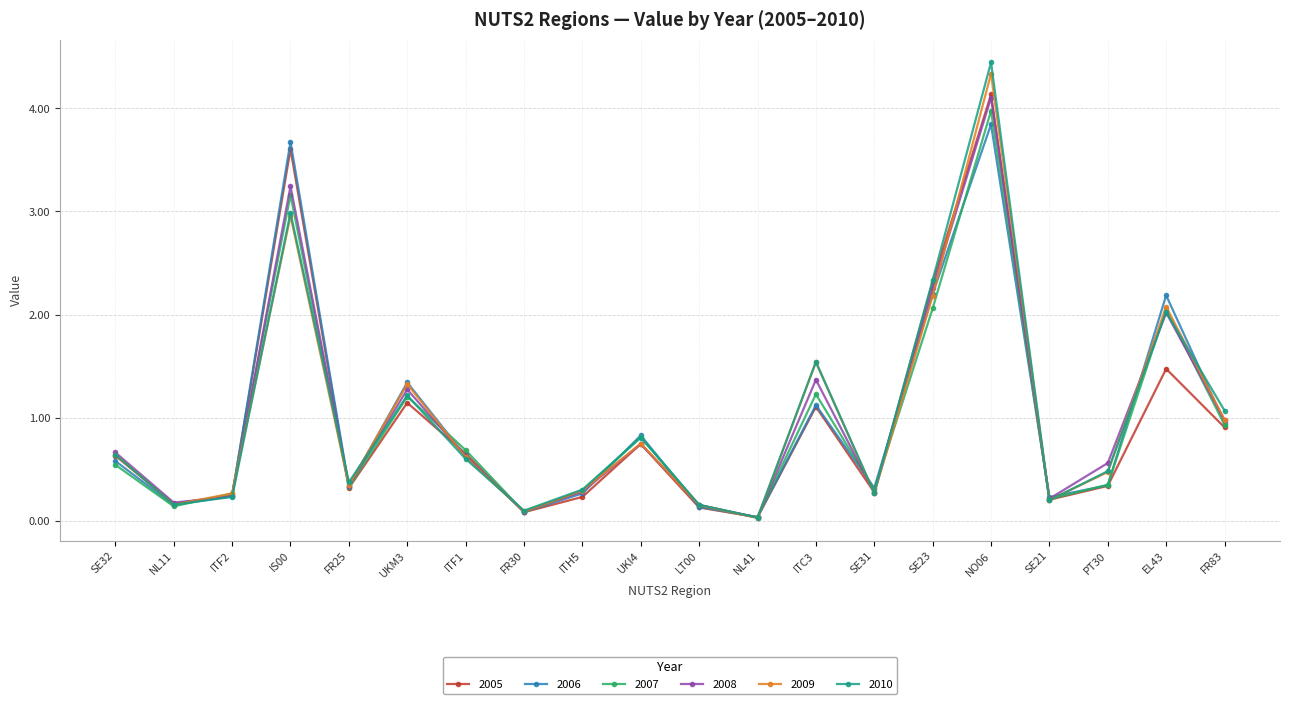

What is the spread (max minus min) of values at UKI4?

0.1